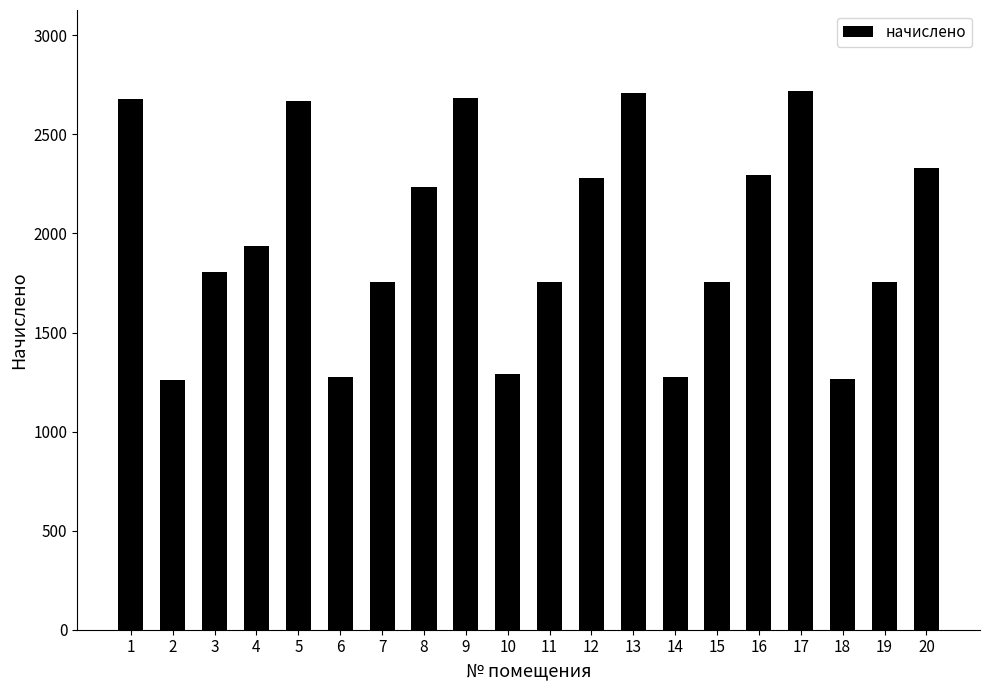

What is the greatest value displayed?

2720.0